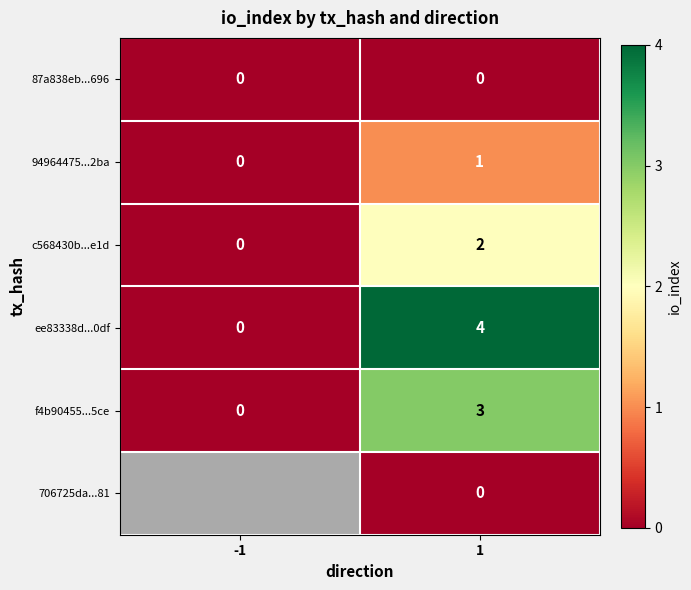

At which category is the sum across all series the highest?

1